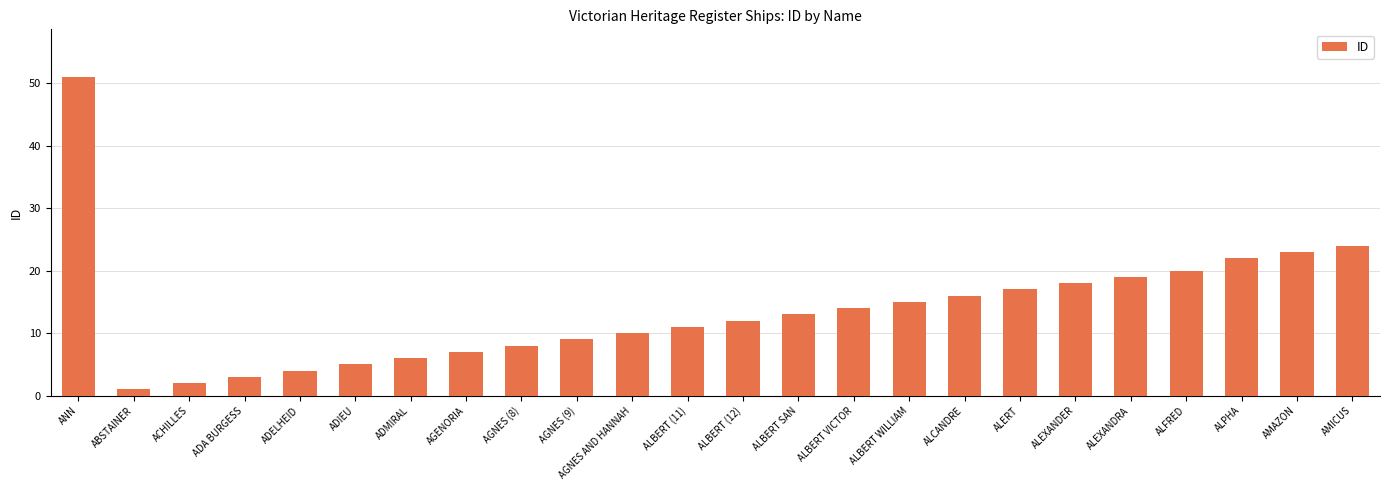

What is the minimum value shown in the chart?

1